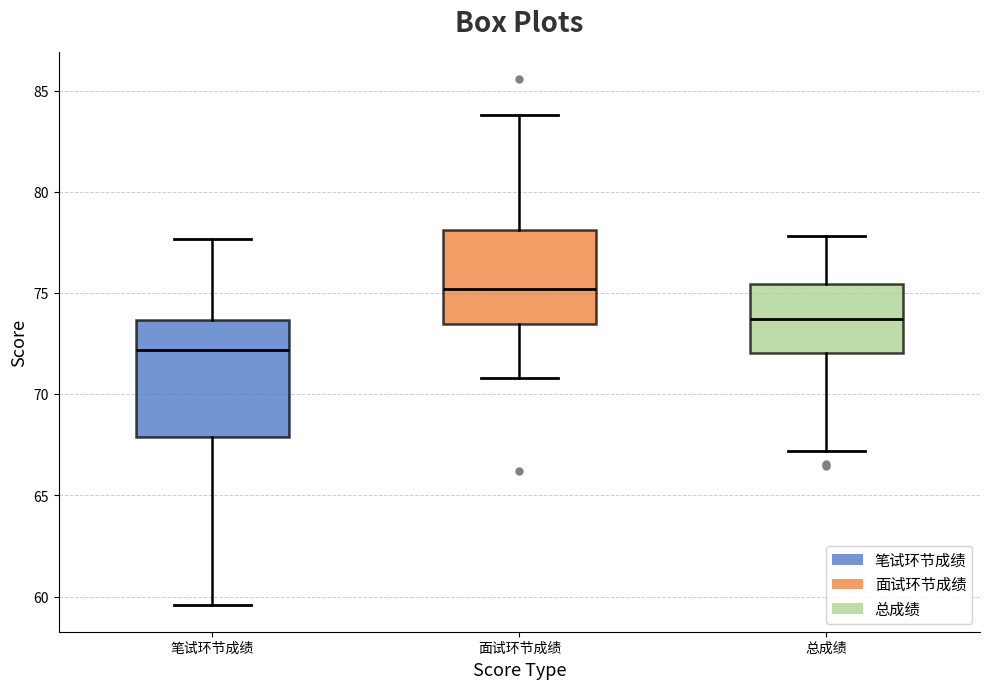

Which box's median line is the lowest?

笔试环节成绩